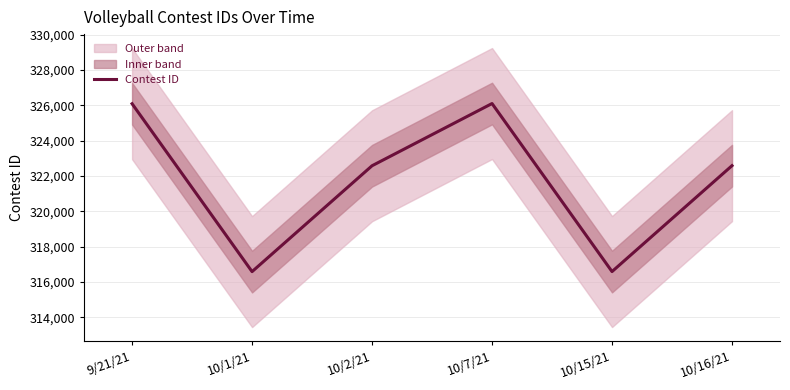

What is the value of the 1st point from the left?

326098